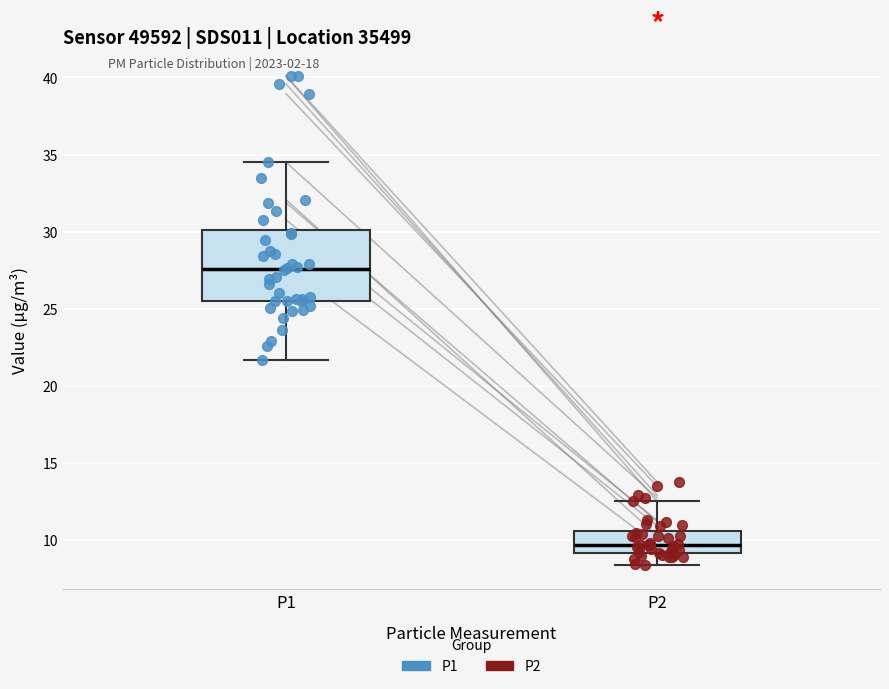

Where is the lower edge of the box for P1 on the y-axis? The values are not printed on the chart, so give them approximately, as read against the axis.

25.5